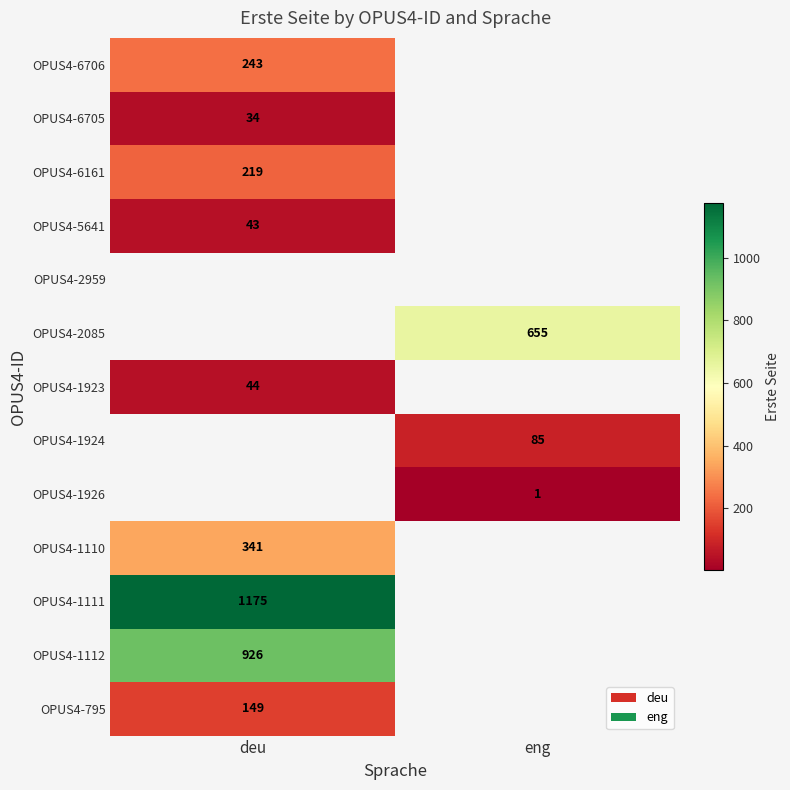

At how many categories does at least one series exceed 694?

1